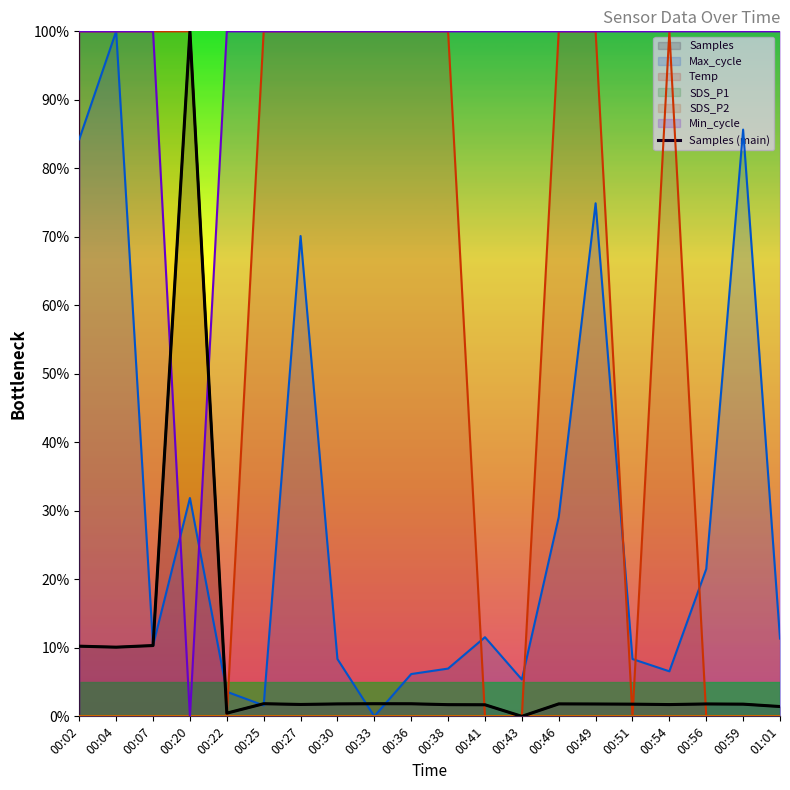

Where is the first local minimum?

00:04